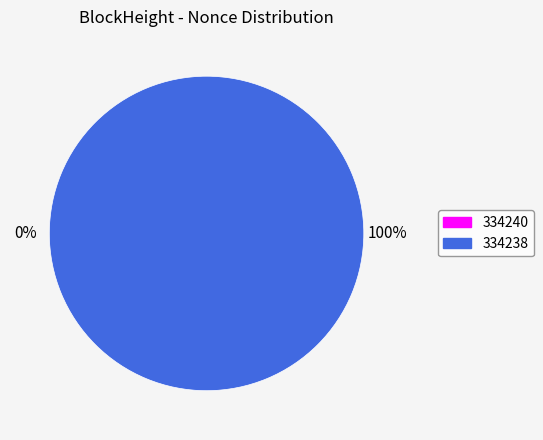

Between 334240 and 334238, which is larger?

334238